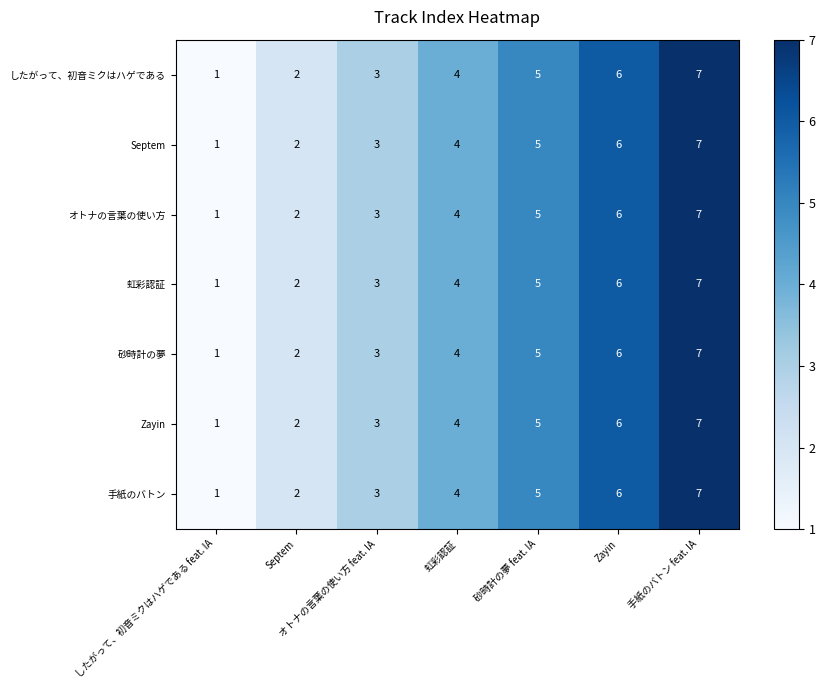

What is the sum of the Zayin values at 虹彩認証 and 砂時計の夢 feat. IA?

9